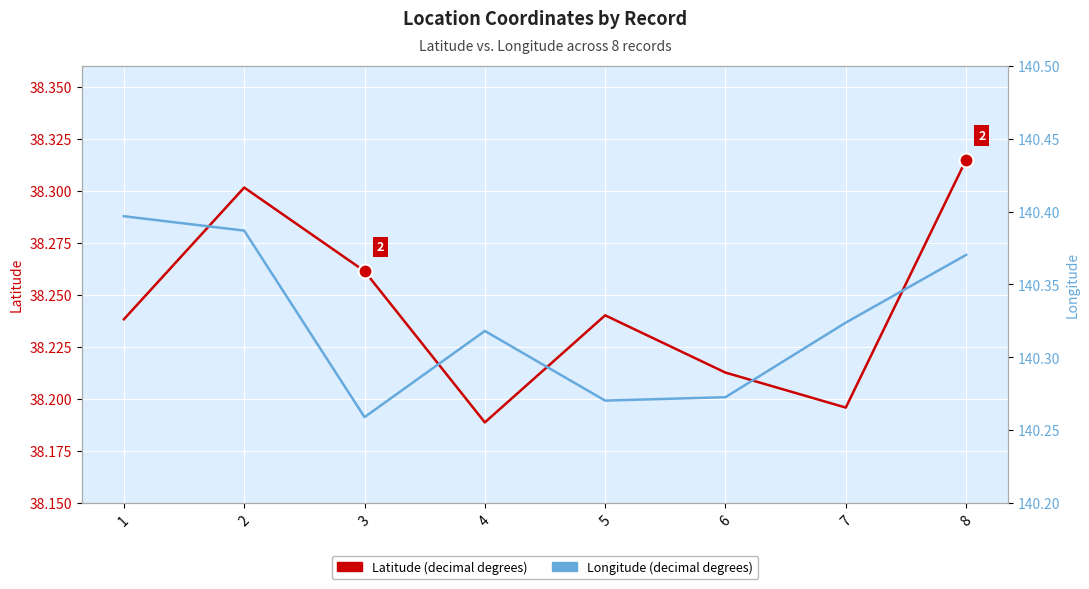

What is the maximum value for Longitude?

140.4